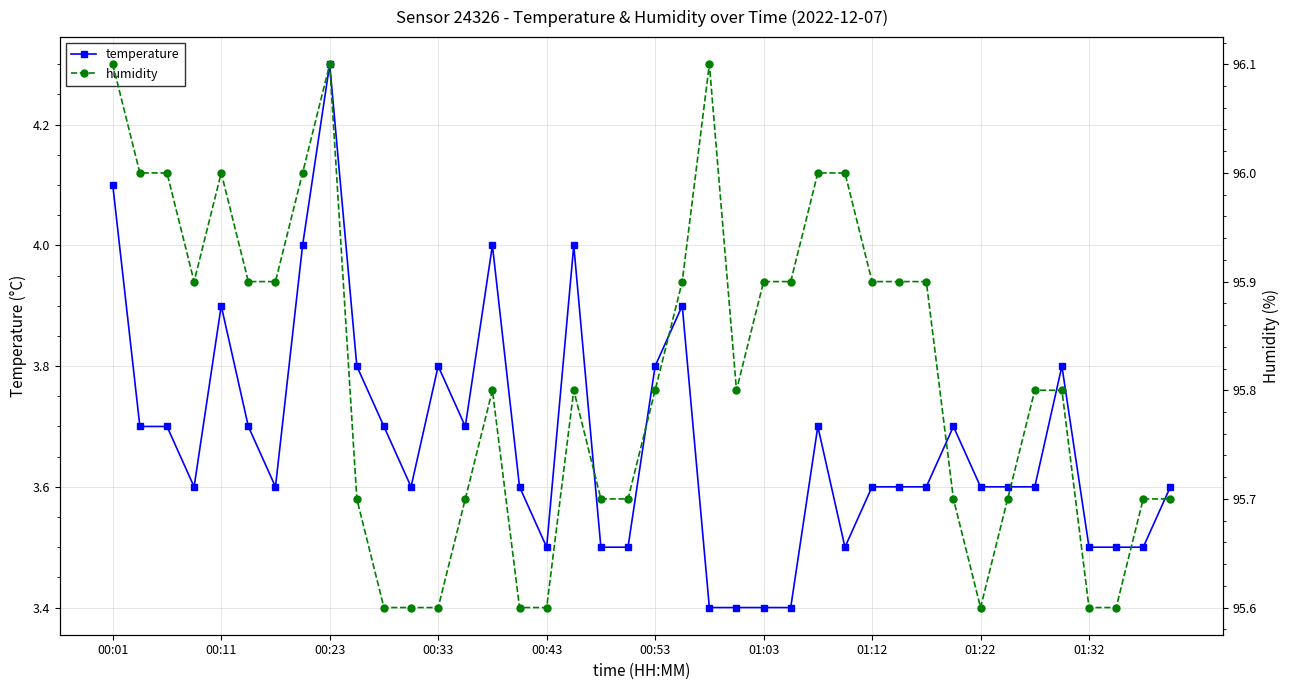

How many lines are shown in the chart?

2